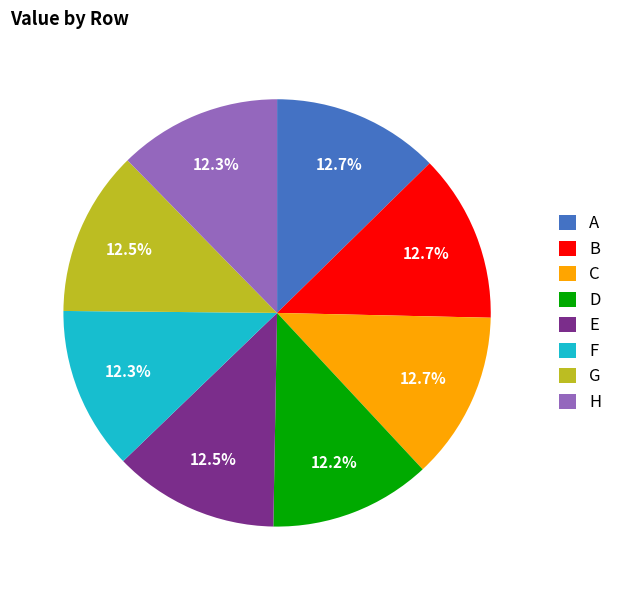

Is there any slice that represents more than half of the pie?

No